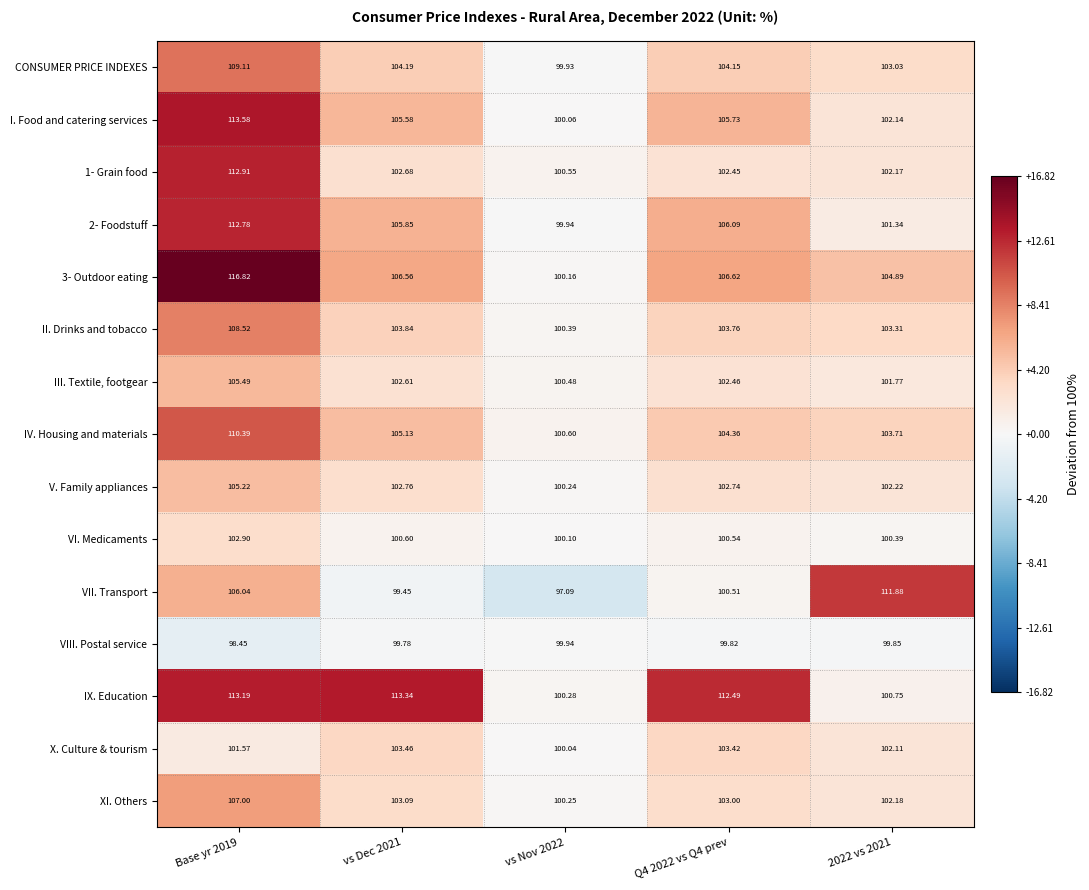

Which series has the largest total across all categories?

IX. Education